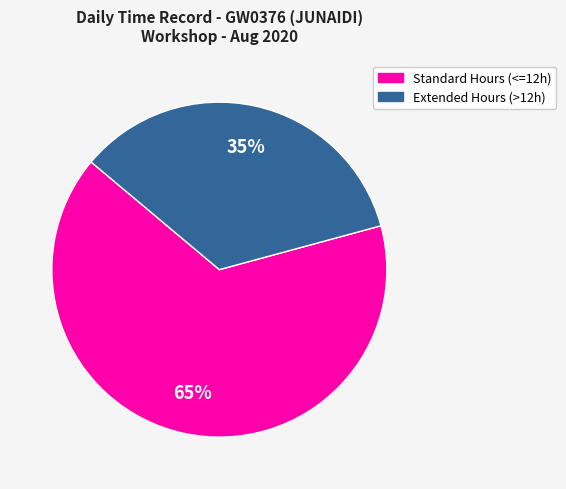

Is there any slice that represents more than half of the pie?

Yes